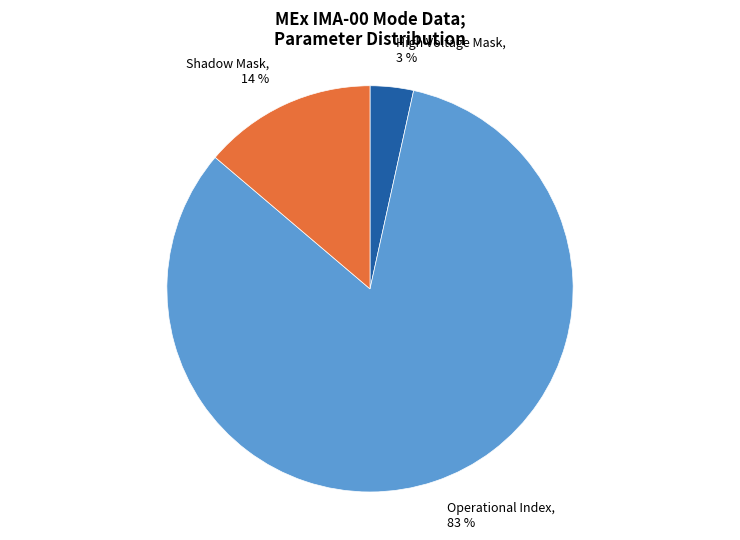

Count the number of slices in the pie.

3